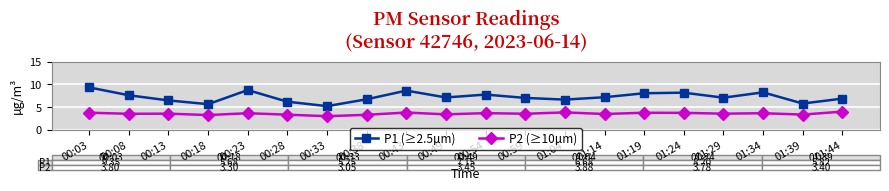

At which category does P1 (≥2.5µm) reach its first local peak?

00:23